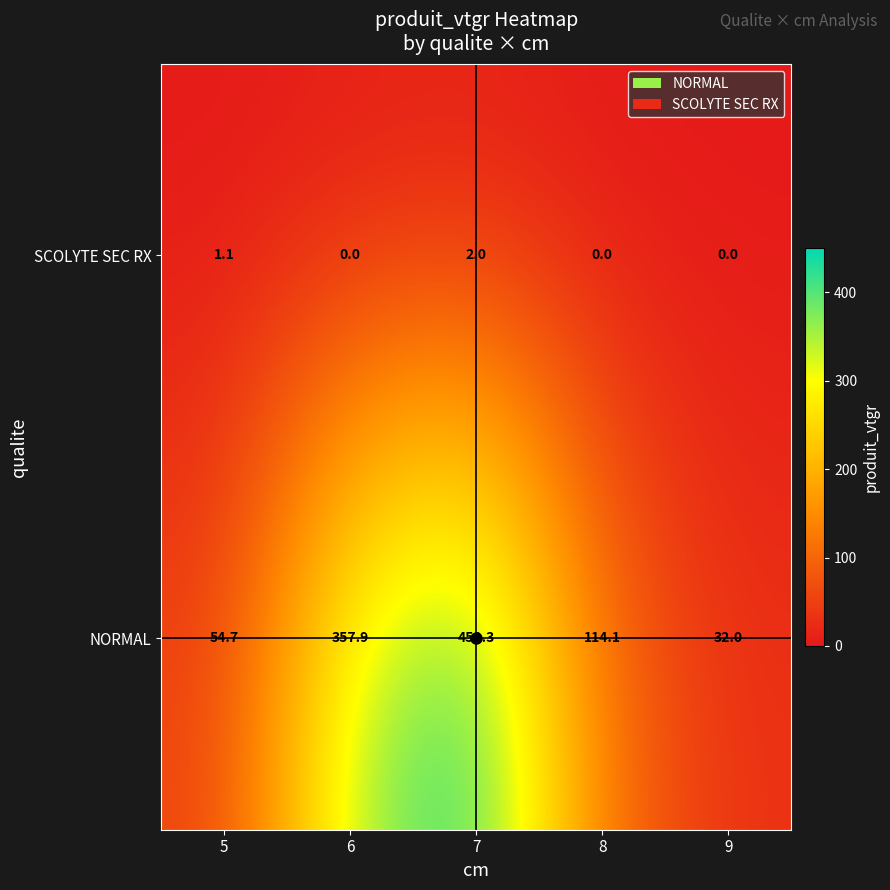

What is the difference between the maximum and minimum values in the SCOLYTE SEC RX series?

2.0